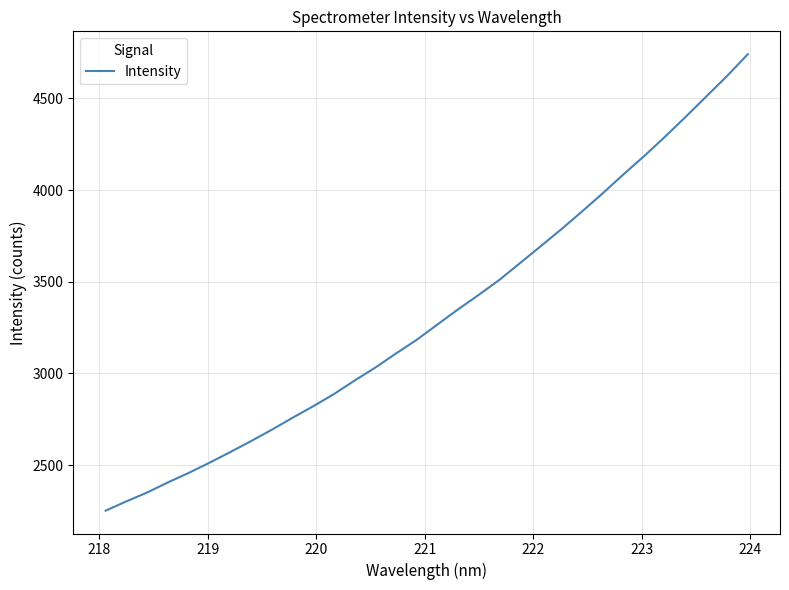

What is the minimum value shown in the chart?

2252.1